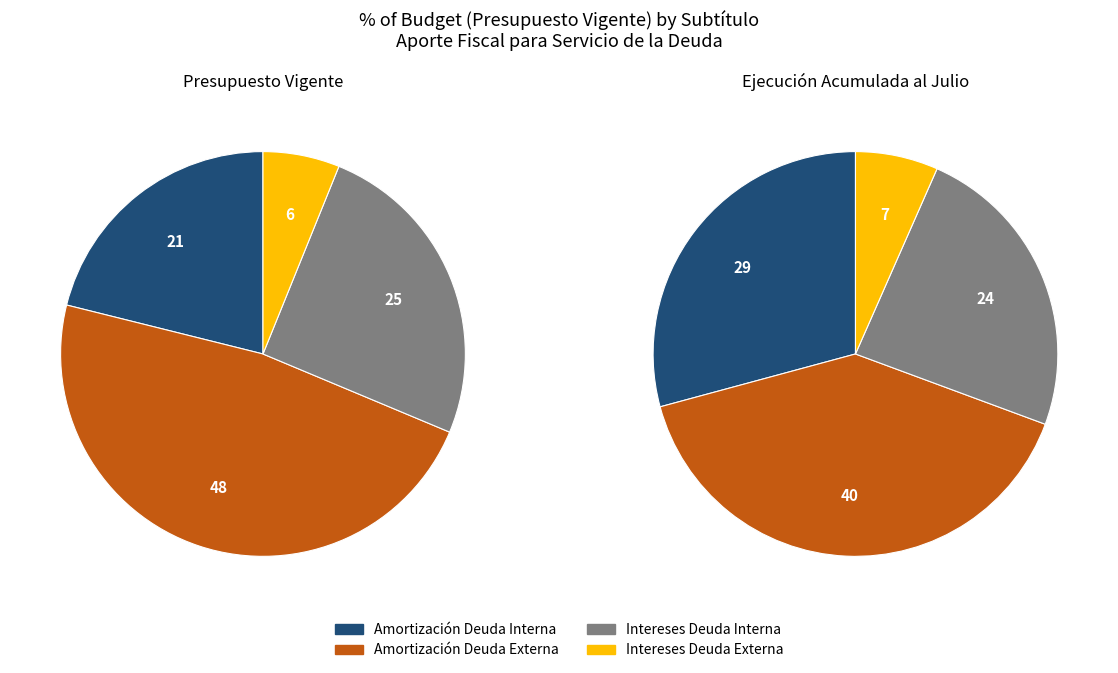

How many segments does this pie chart have?

4